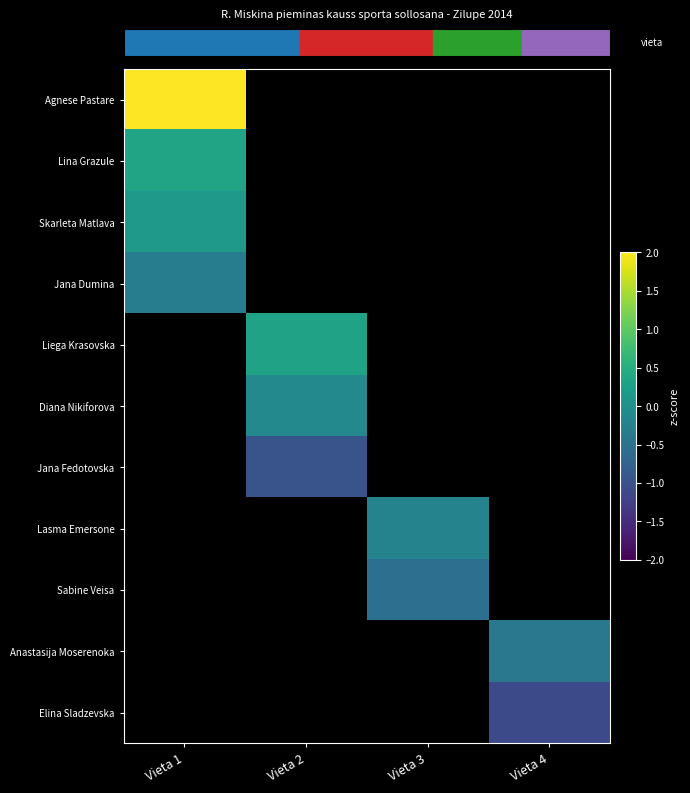

Count the number of categories in the chart.

4